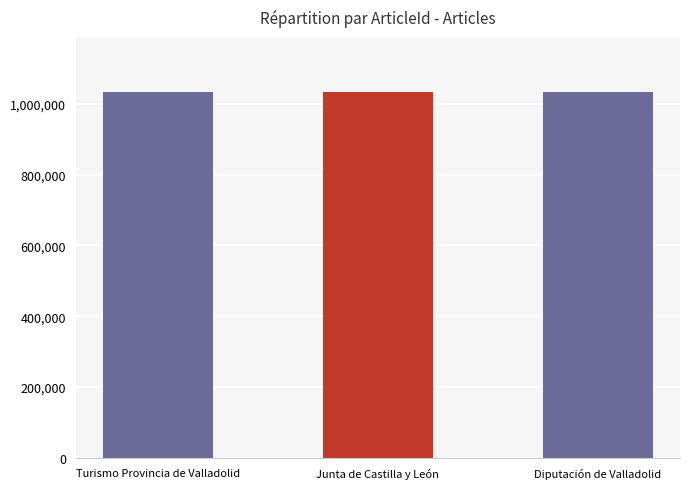

What is the ratio of the value at Junta de Castilla y León to the value at Turismo Provincia de Valladolid?

1.0